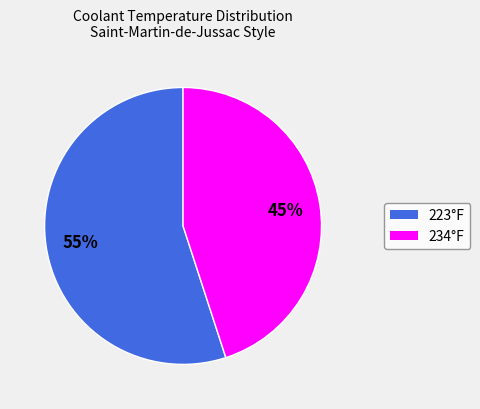

How many segments does this pie chart have?

2